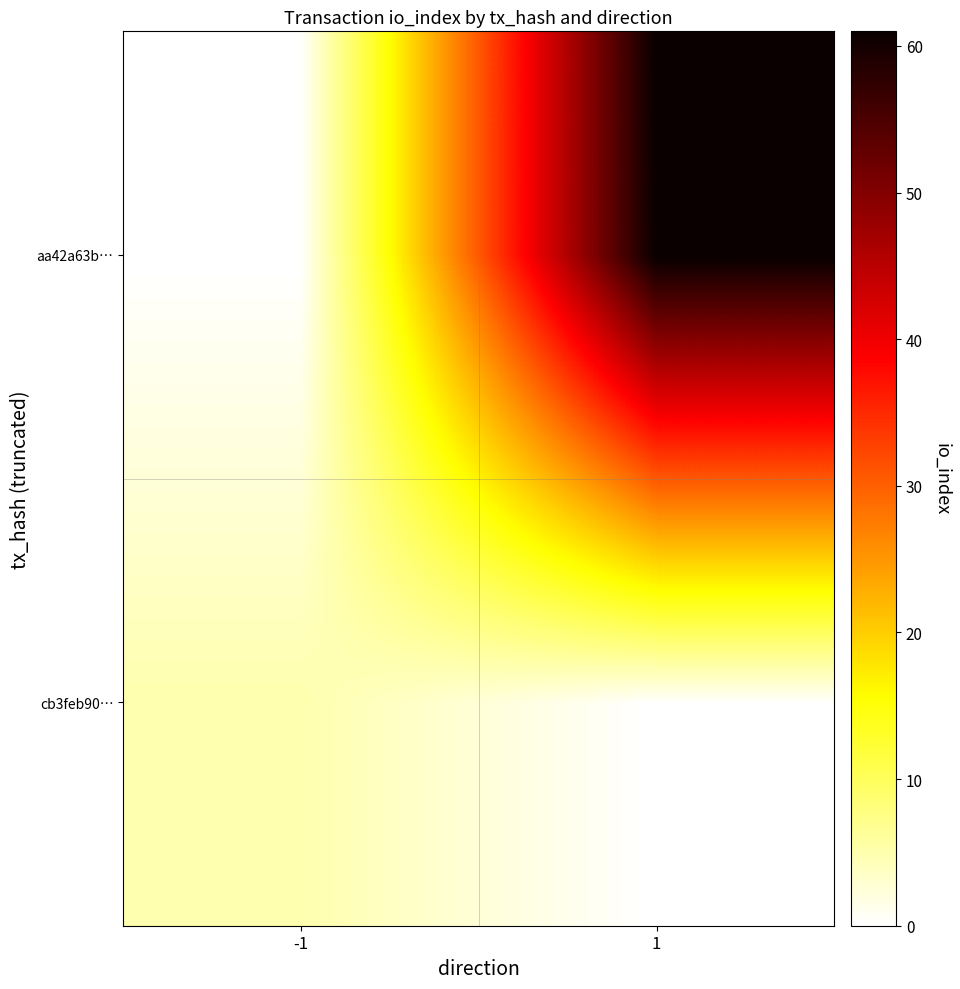

What is the greatest value displayed?

61